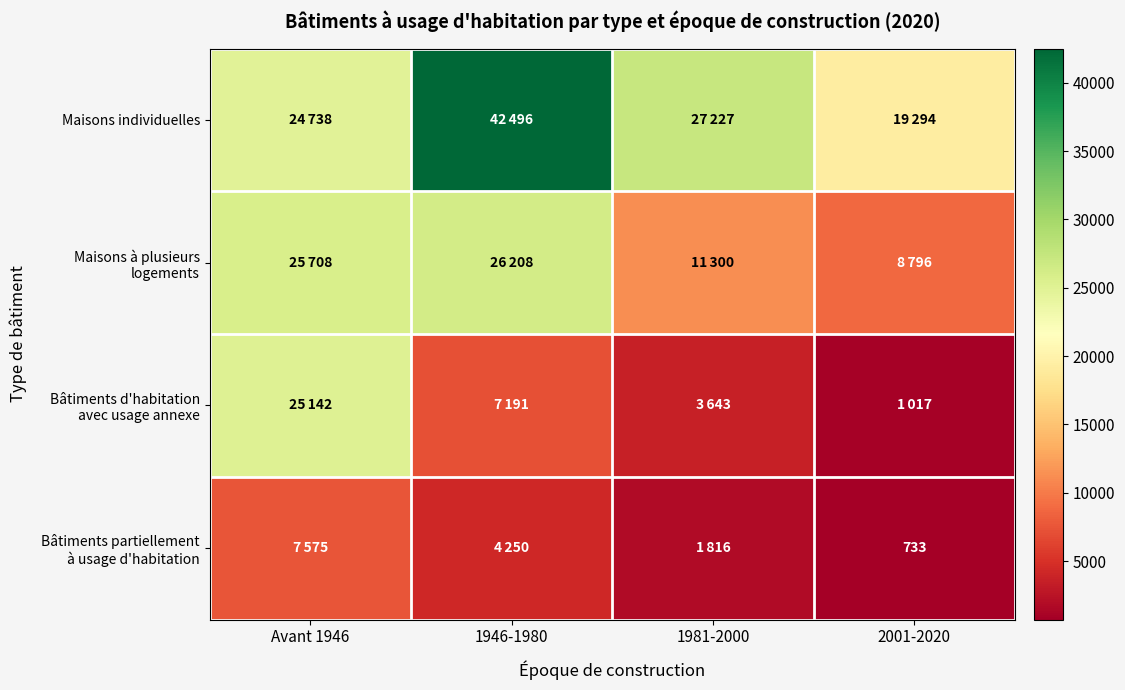

Count the number of data series in this chart.

4